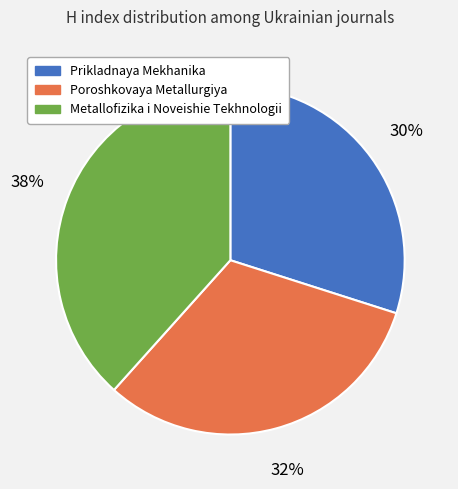

The Poroshkovaya Metallurgiya slice represents 32% of the pie. True or false?

True